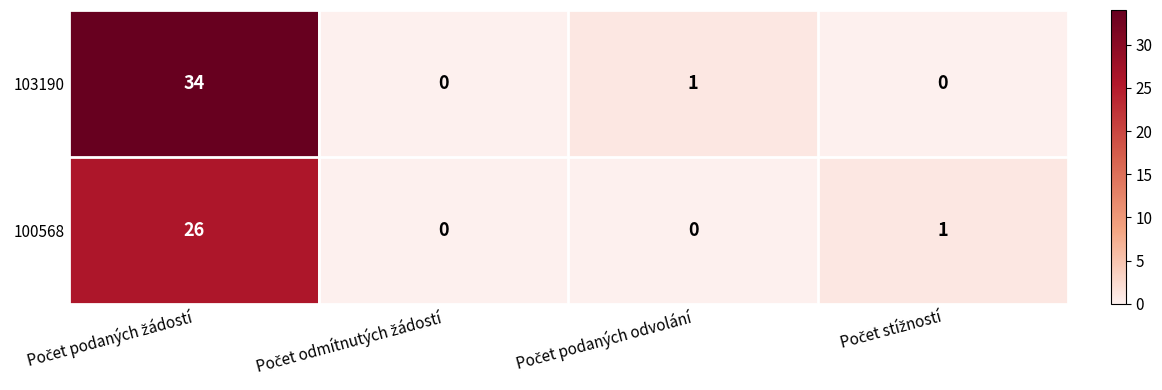

How many series are shown in this chart?

2